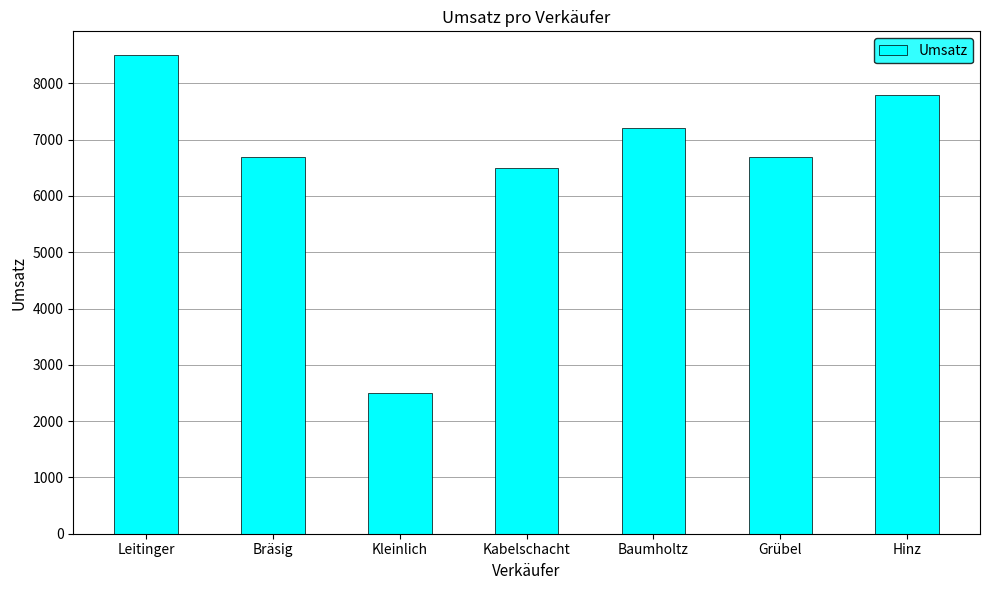

The value at Kleinlich is 2500. True or false?

True